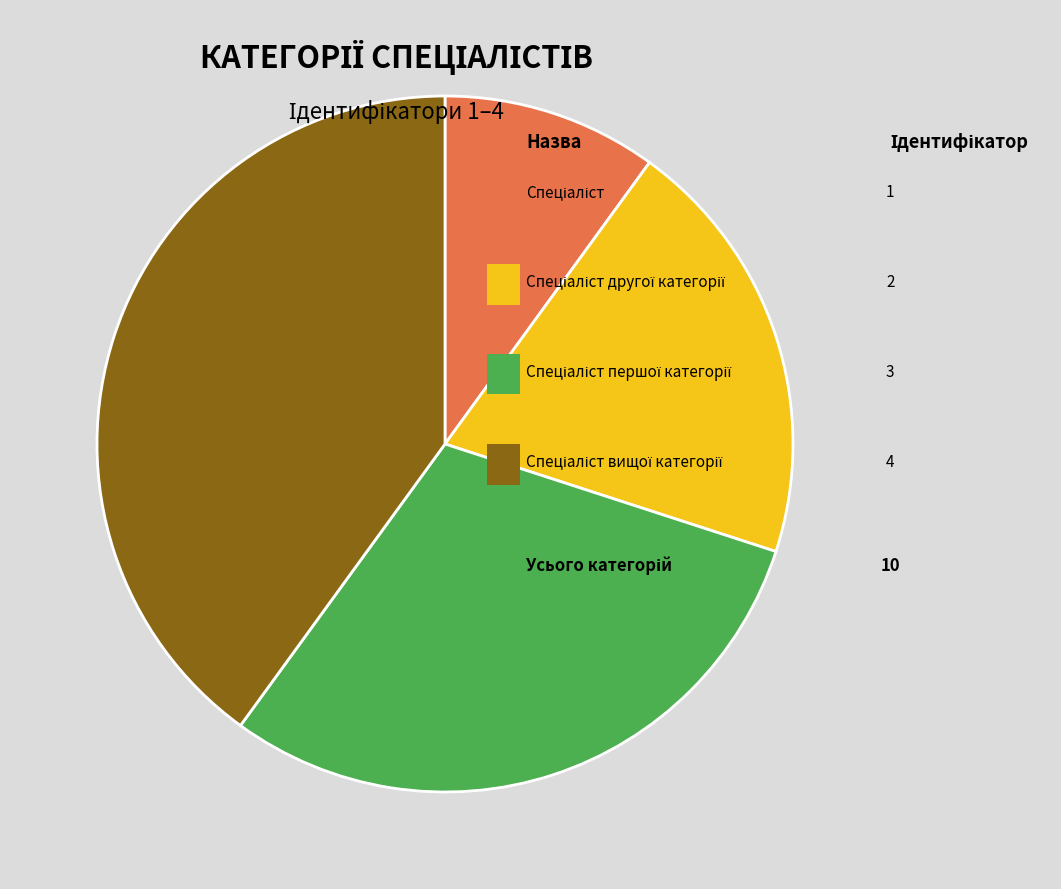

Is there any slice that represents more than half of the pie?

No